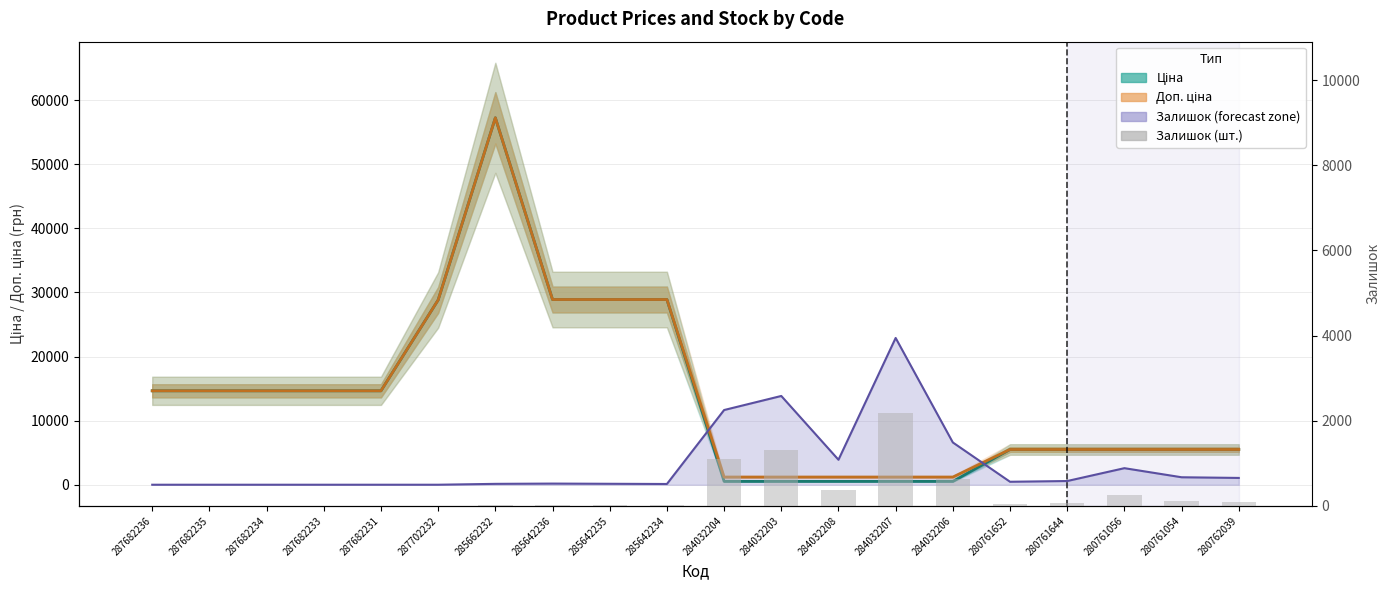

What is the label of the 12th bar from the left?

284032203